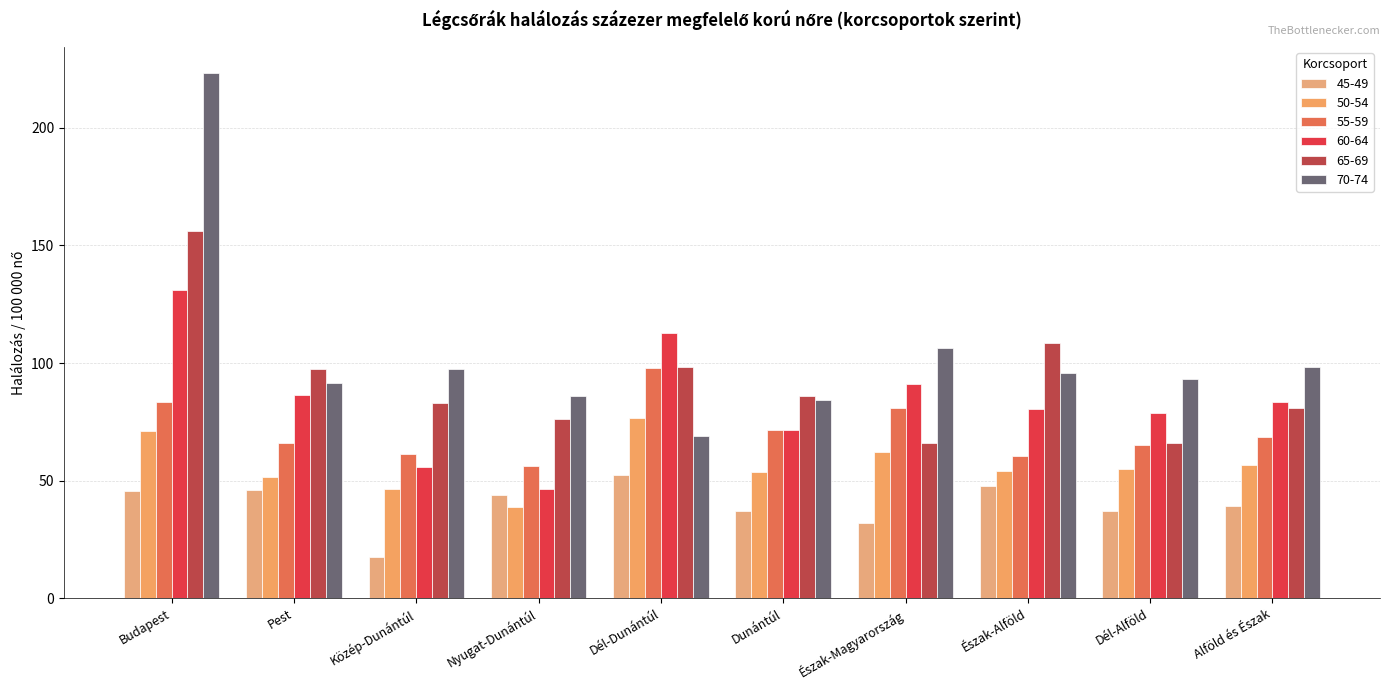

Which series has the widest spread of values?

70-74